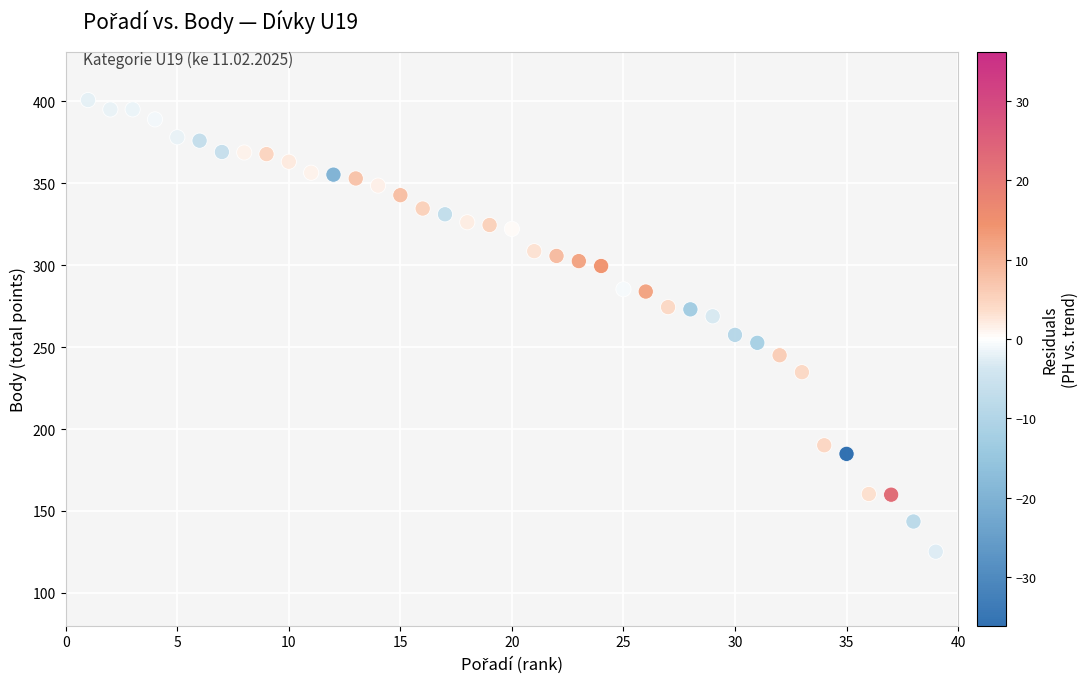

What is the range of X values (max minus min)?

38.0